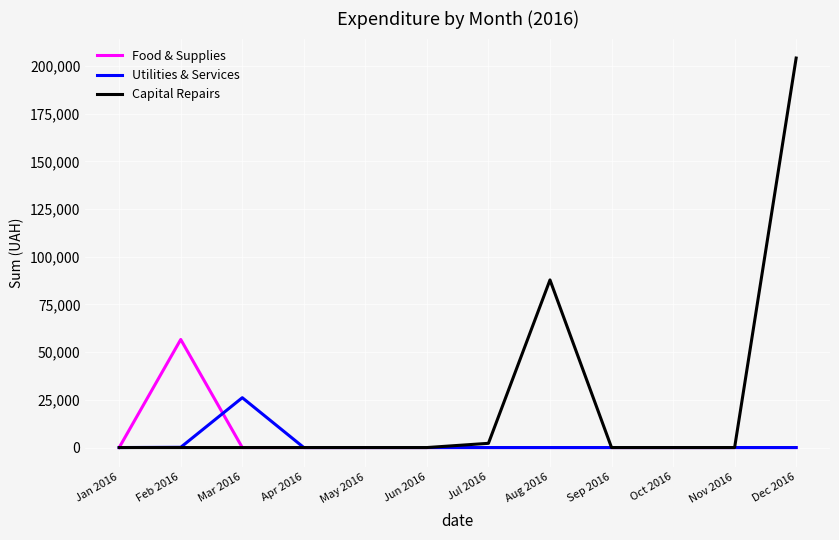

What are all the series names shown in the legend?

Food & Supplies, Utilities & Services, Capital Repairs